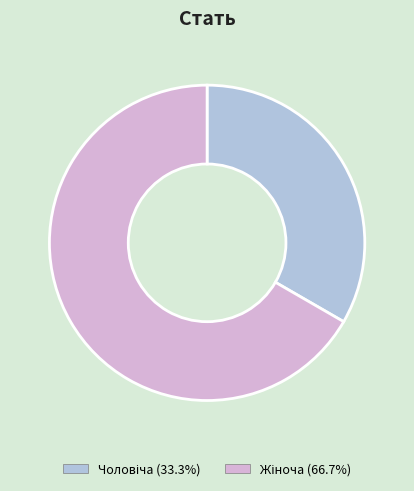

Does any single category account for the majority?

Yes